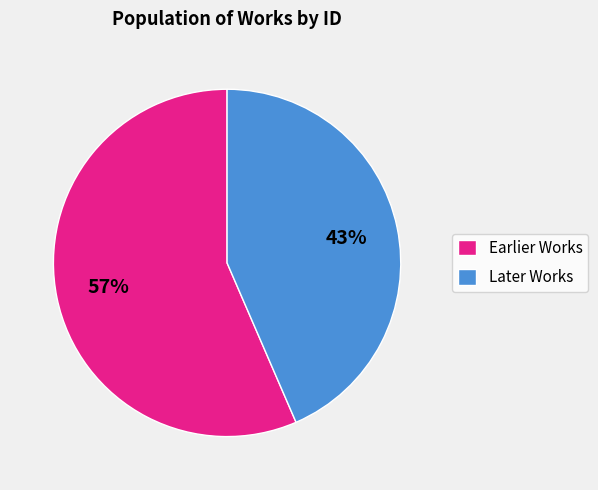

Does any single category account for the majority?

Yes